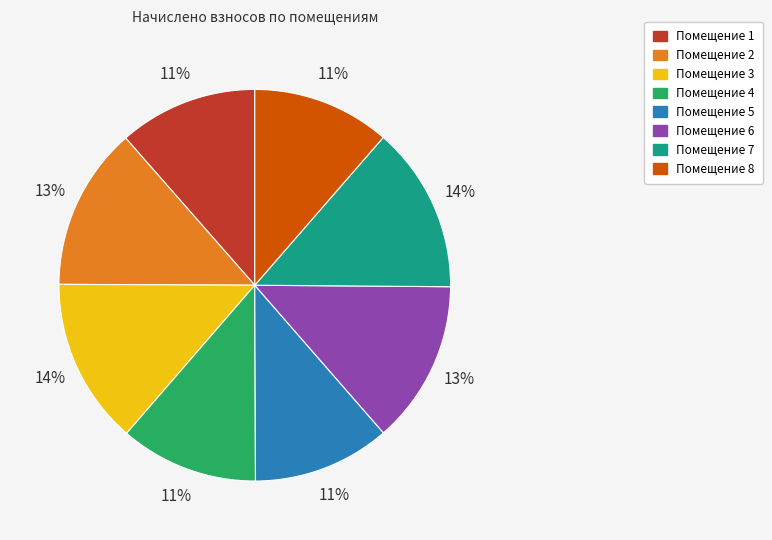

True or false: Помещение 6 accounts for 13% of the total.

True